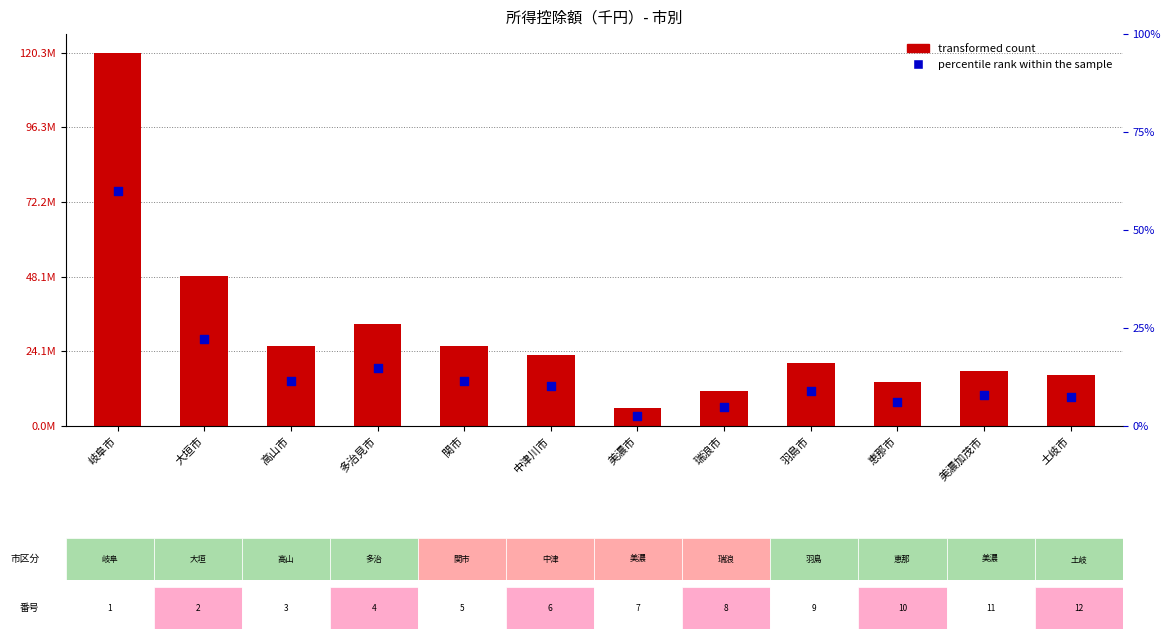

Is the value of transformed count at 美濃市 greater than the value of percentile rank within the sample at 高山市?

No